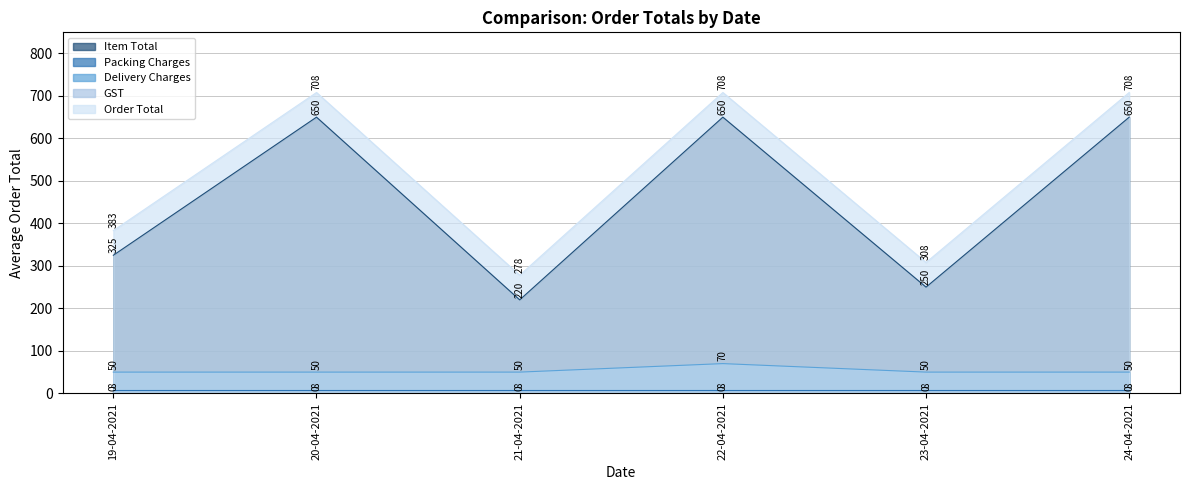

What position from the left is 19-04-2021?

1